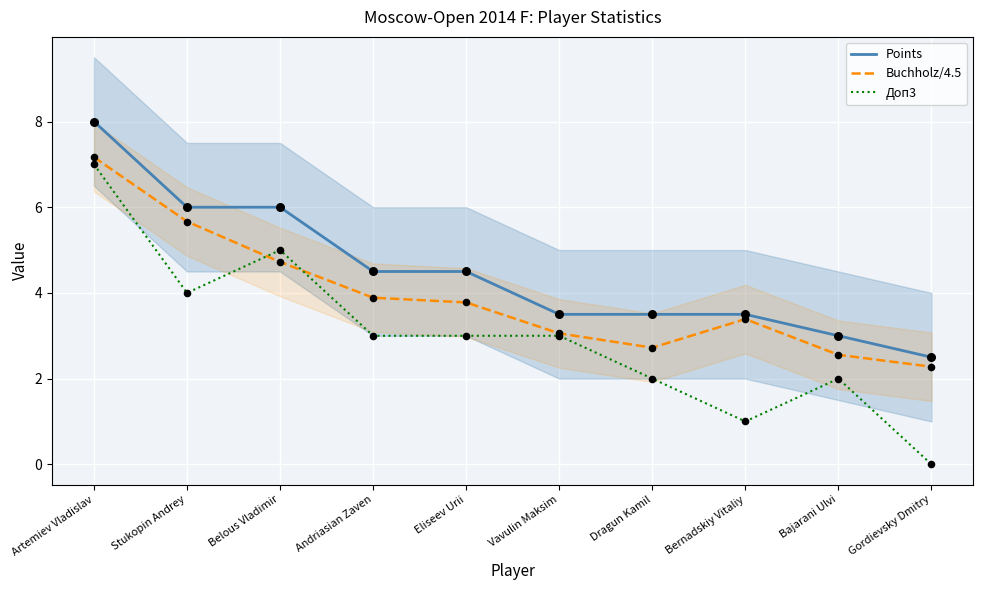

At how many categories does at least one series exceed 2?

10